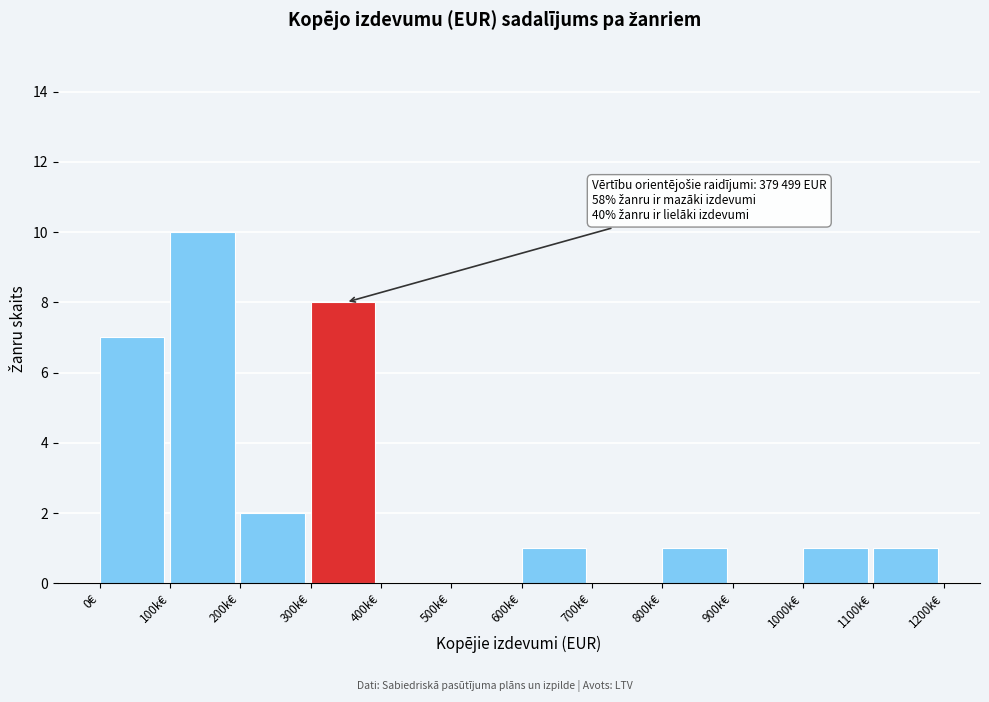

Reading right to left, what are all the values shown in this chart?

1100k€=1	1000k€=1	900k€=0	800k€=1	700k€=0	600k€=1	500k€=0	400k€=0	300k€=8	200k€=2	100k€=10	0€=7